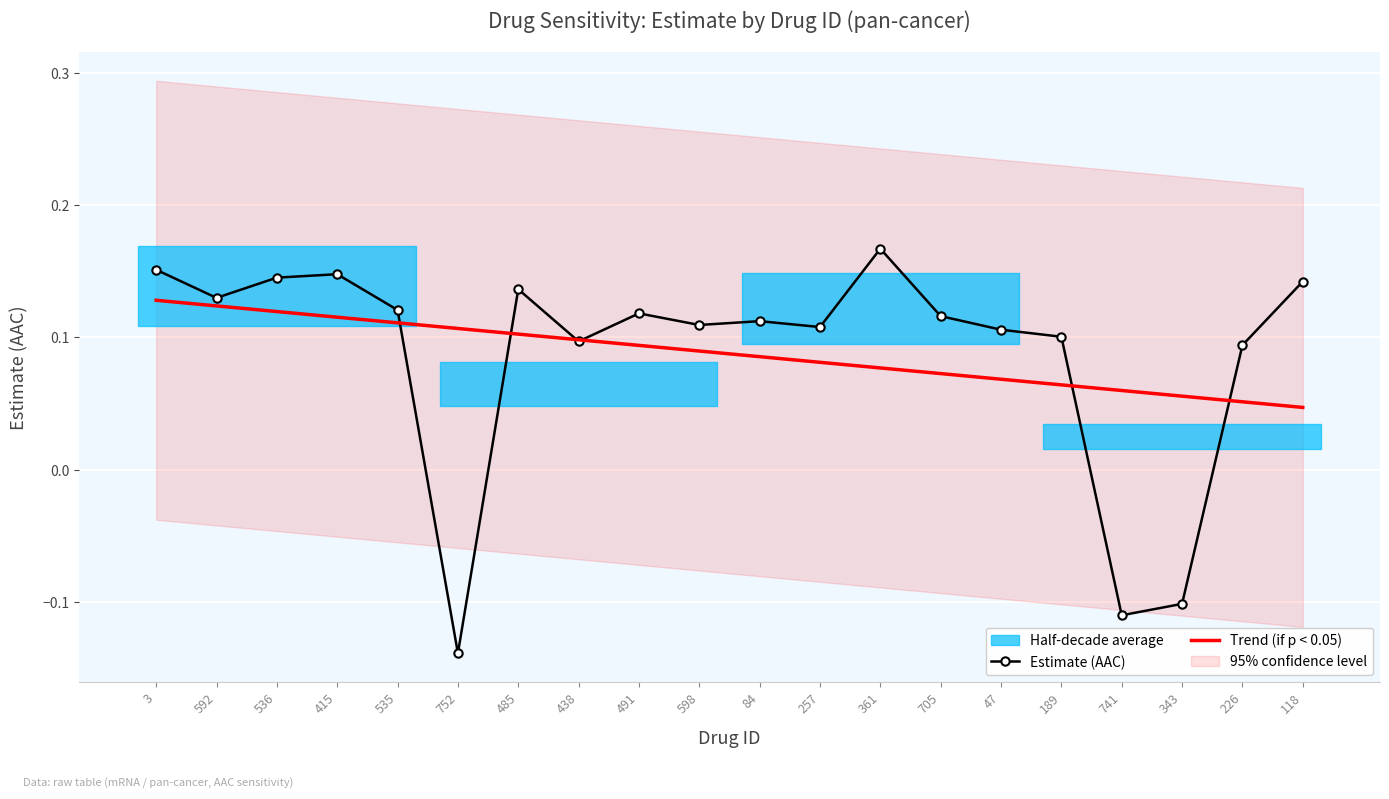

True or false: the data has more than 2 interior local peaks.

True